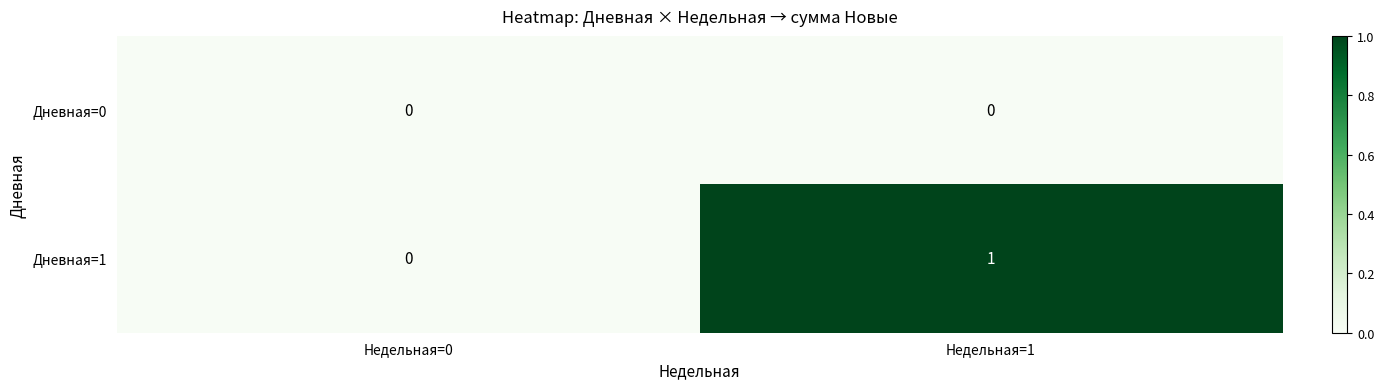

How many data points does each series have?

2